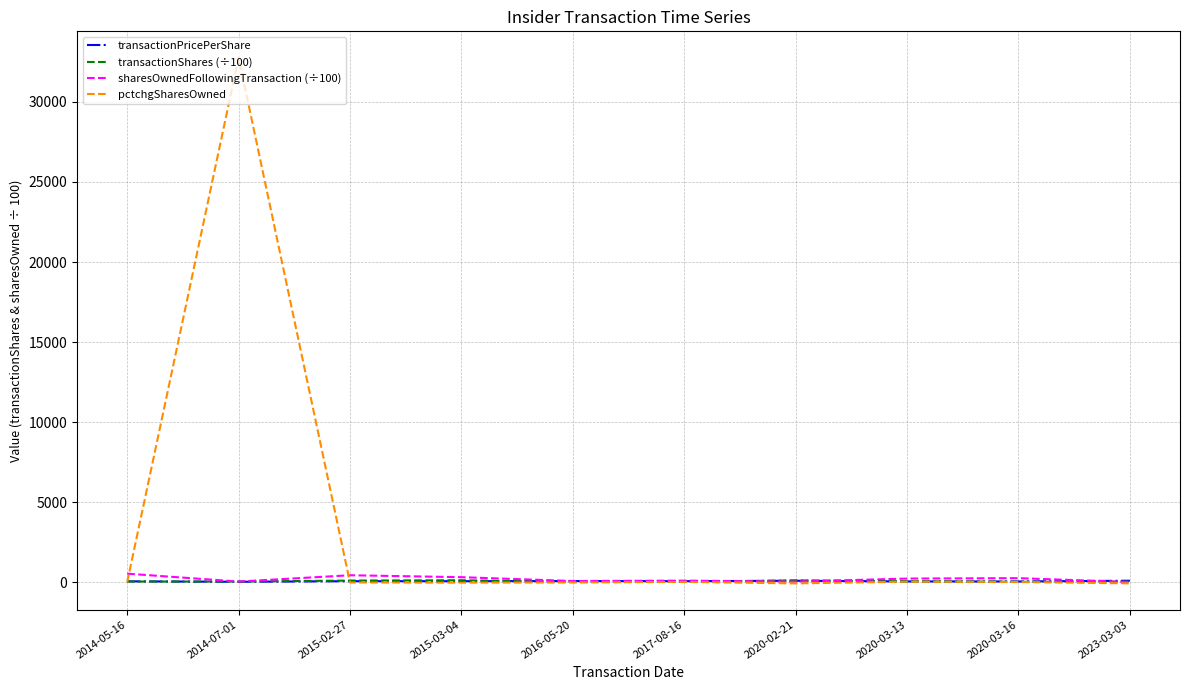

Which category has the highest value across all series?

2014-07-01